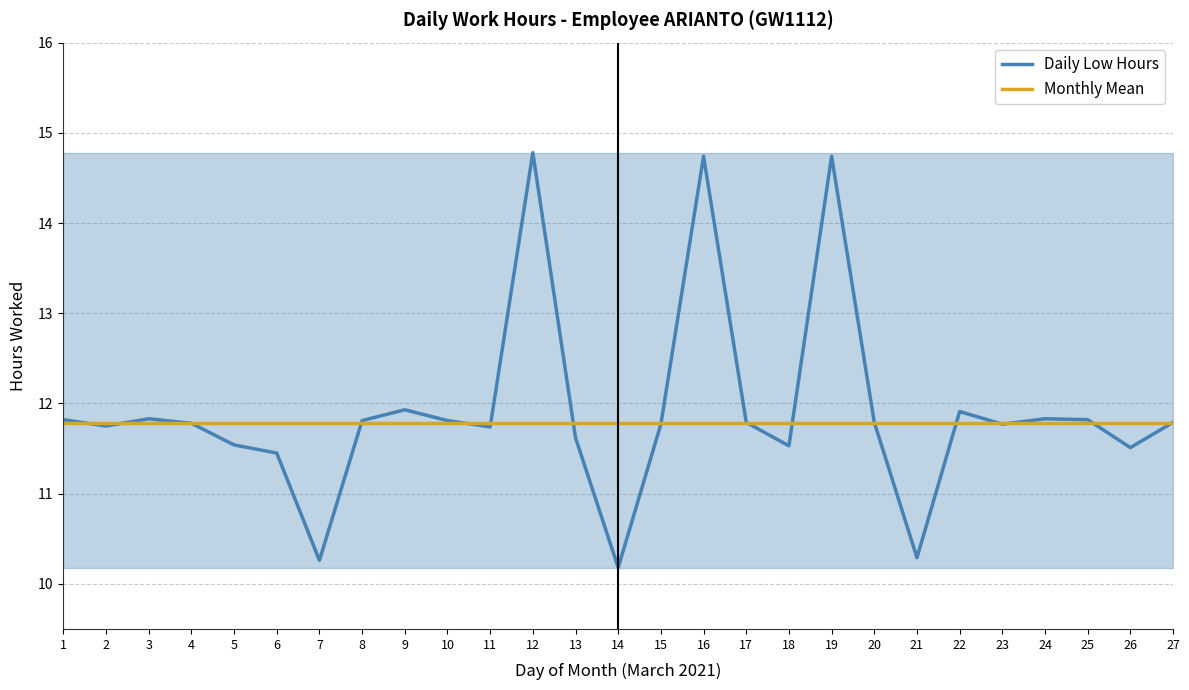

The value of Daily Low Hours at 25 is 11.8. True or false?

True